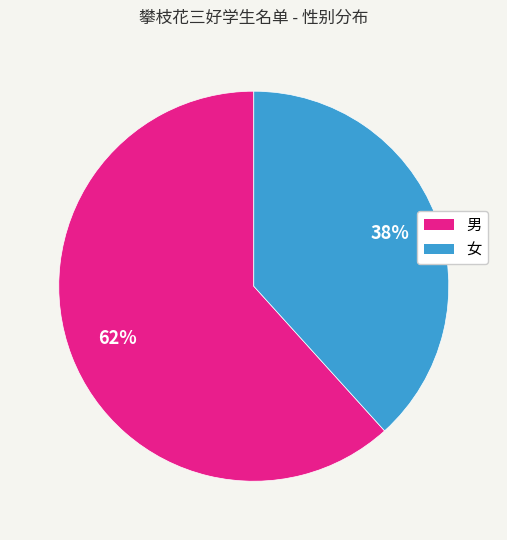

Does 女 account for over 50% of the chart?

No